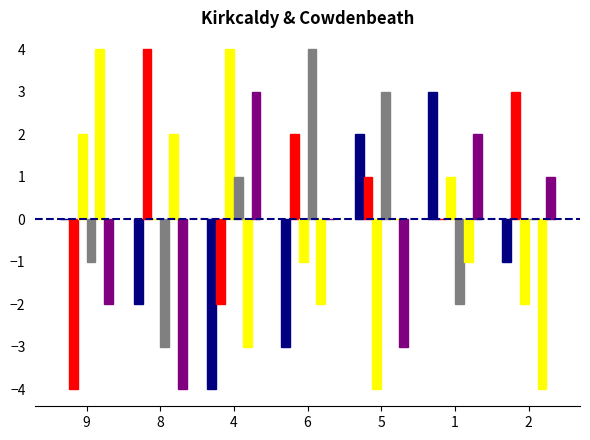

Is it true that col_9 equals 3 at 6?

False